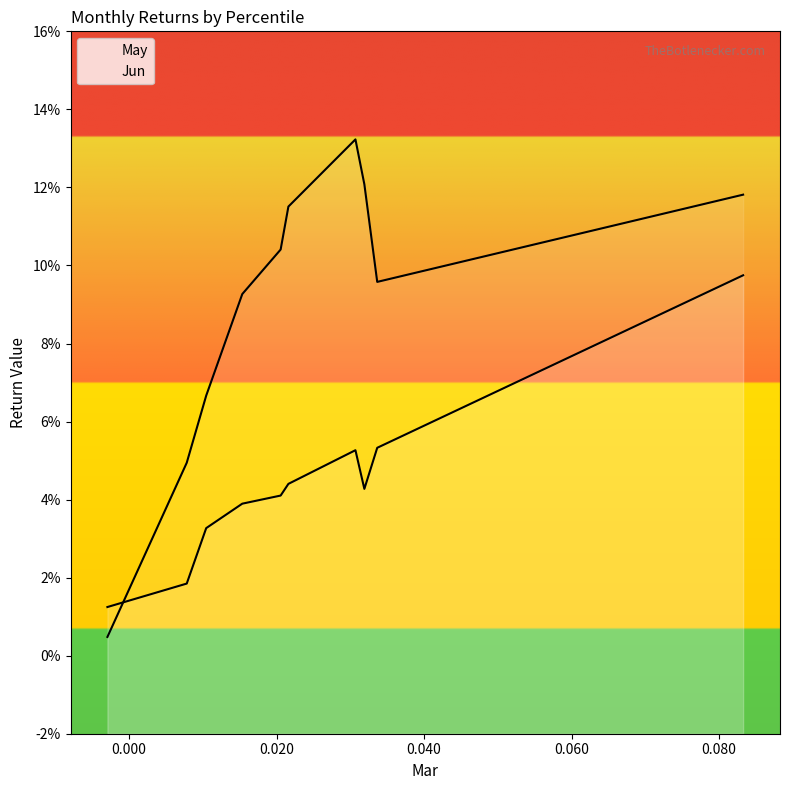

Which series has the largest total across all categories?

Jun